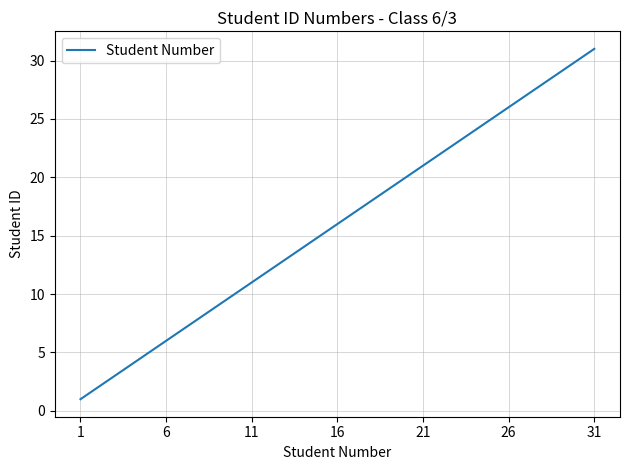

What is the difference between the maximum and minimum values?

30